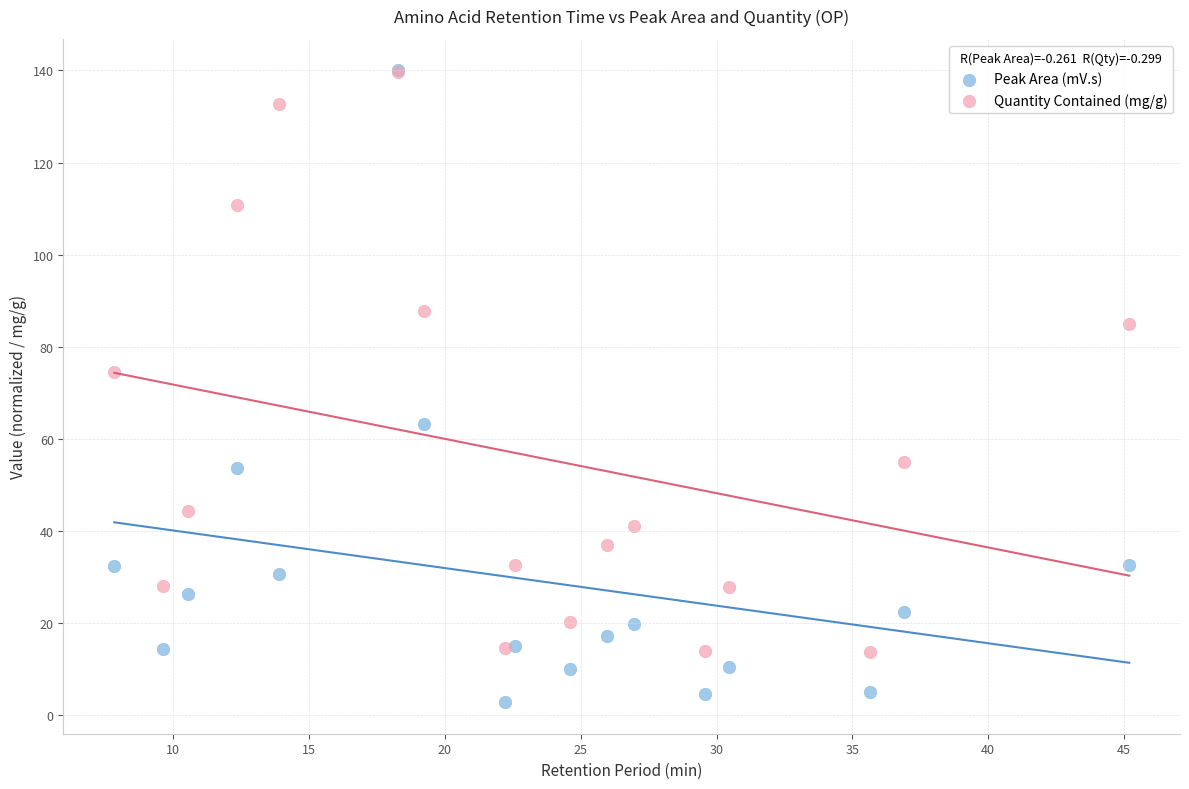

In the Peak Area (mV.s) series, what Y value is closest to 71?

63.3